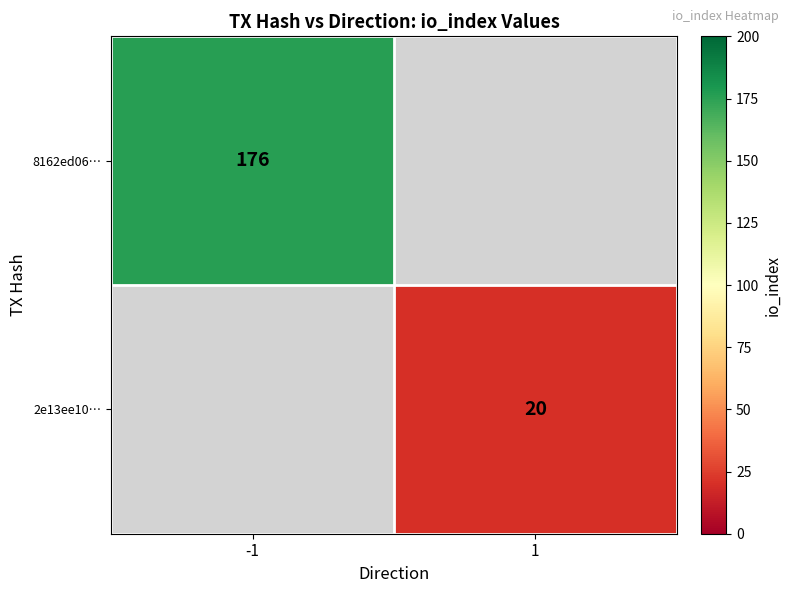

True or false: 2e13ee10… has a value of 20 at 1.

True